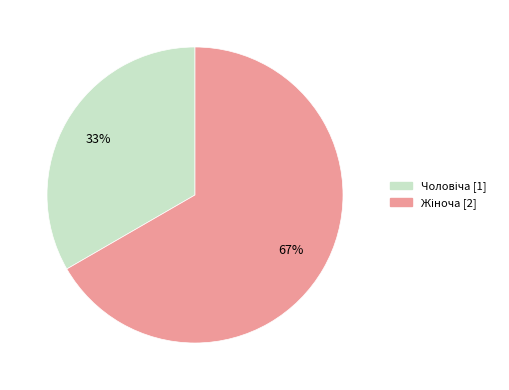

Is there any slice that represents more than half of the pie?

Yes